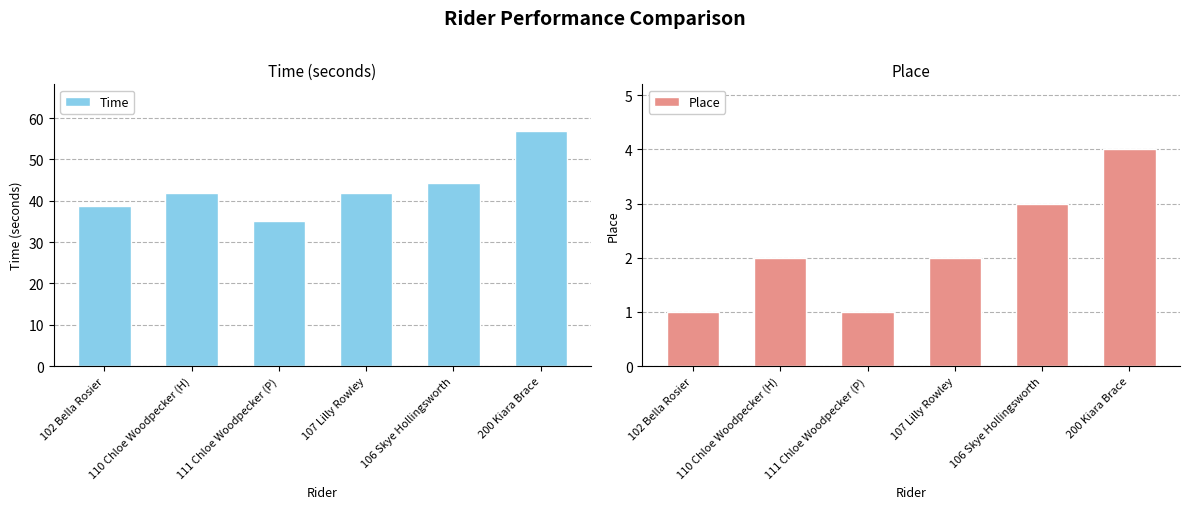

What is the lowest value of the Time series?

35.0